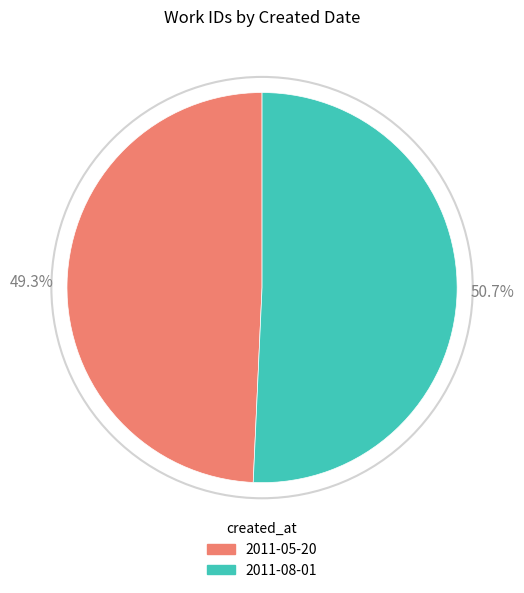

How many segments does this pie chart have?

2